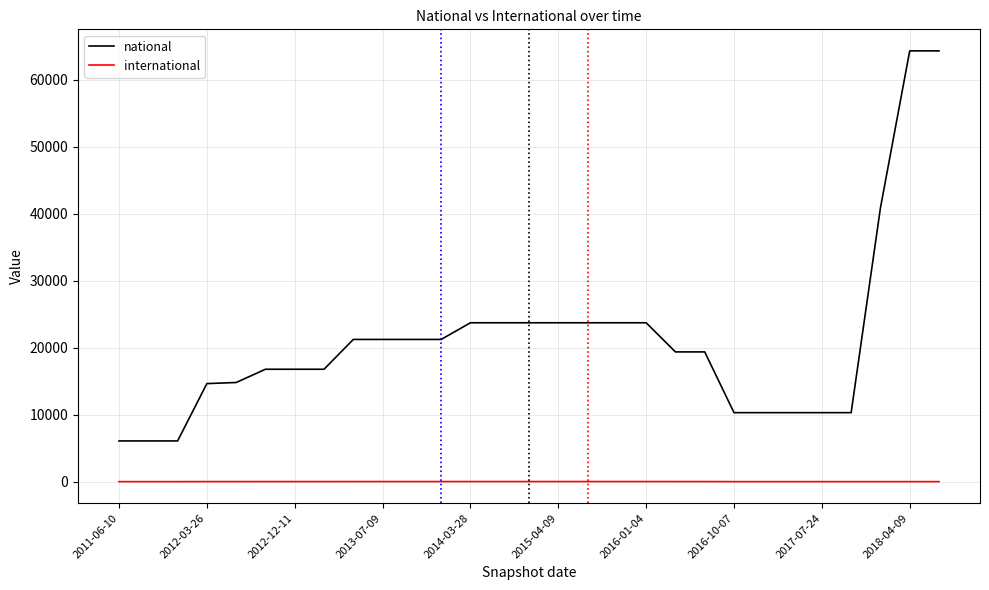

Which series has the widest spread of values?

national